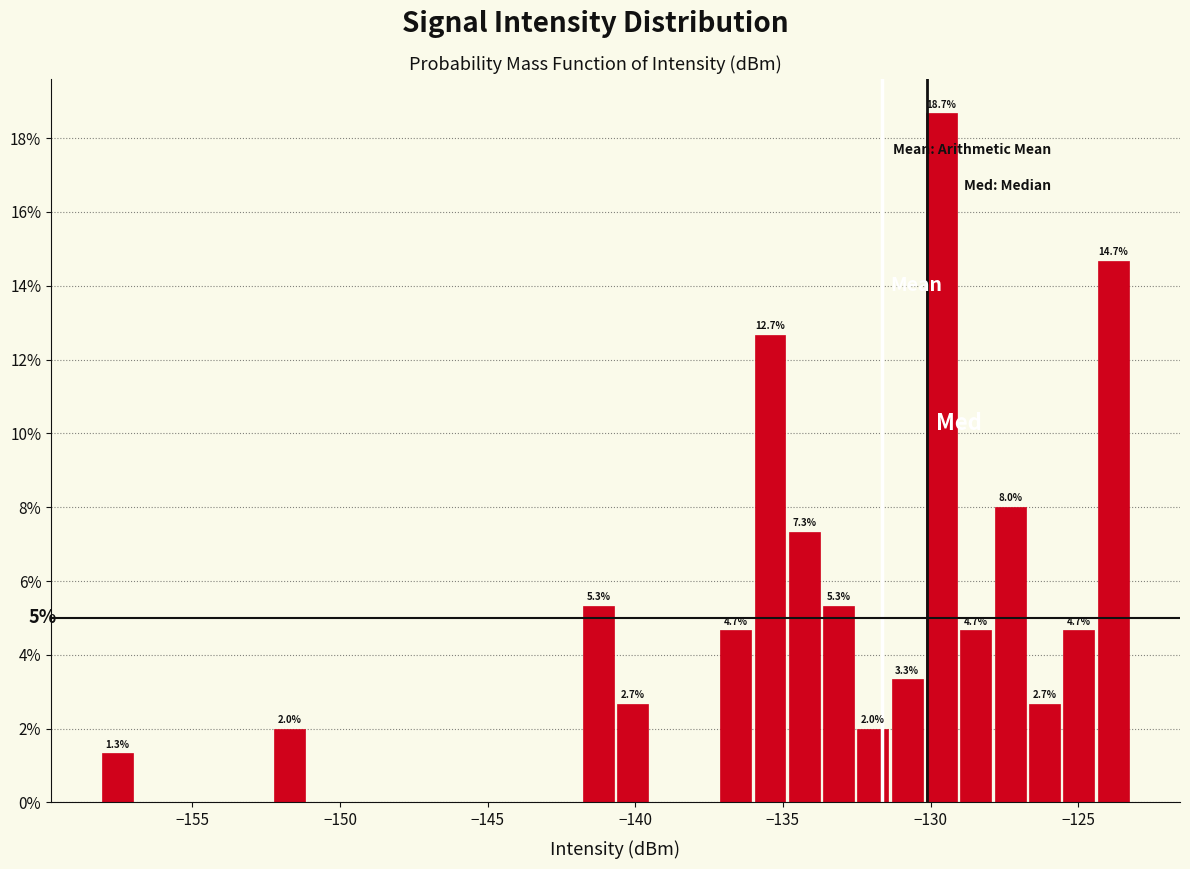

Read against the x-axis, roughly where is the centre of the tallest bar?

-129.5